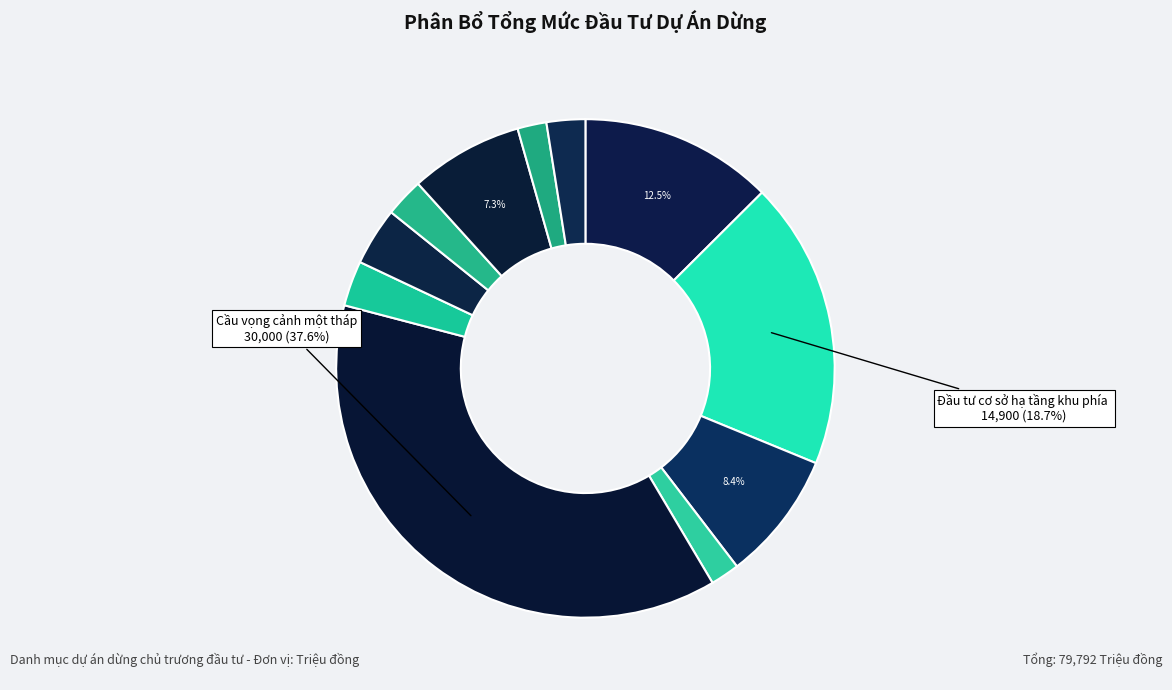

How many slices are in this pie chart?

11